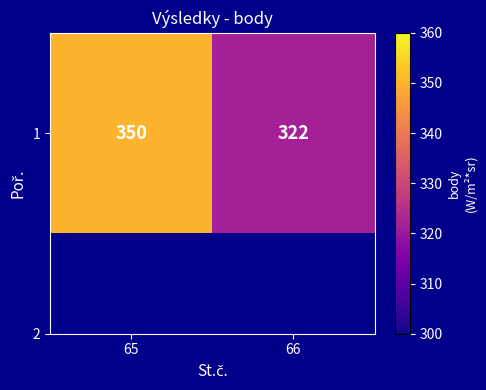

Rank the categories by value from lowest to highest.

66, 65